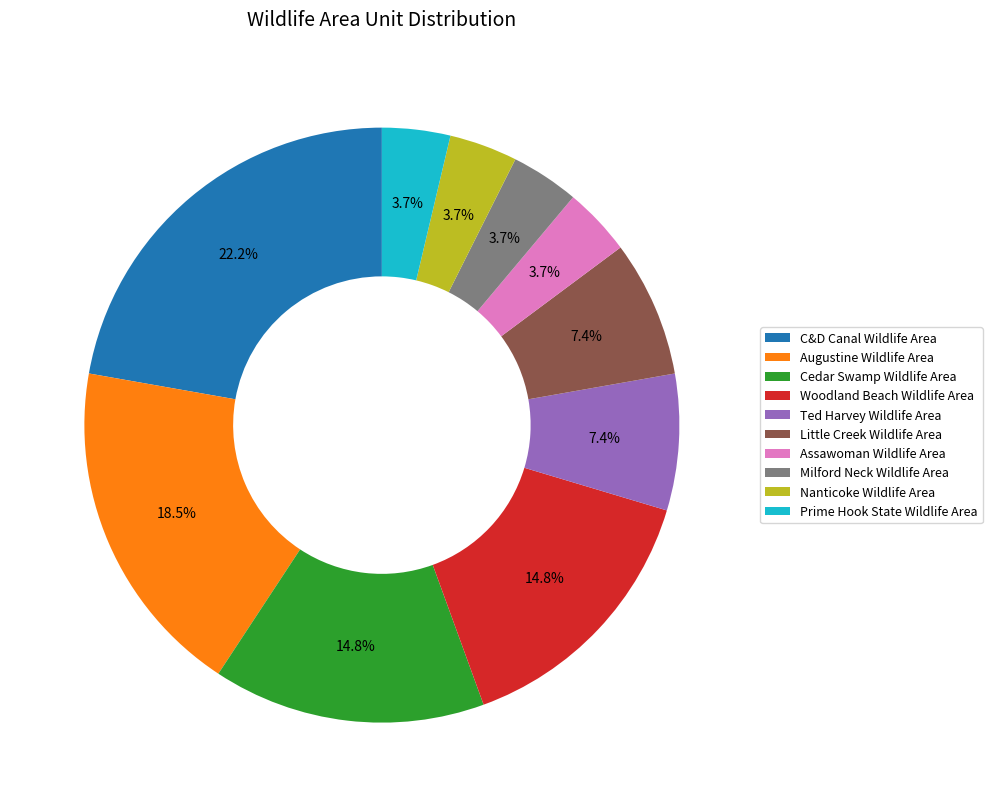

What portion of the pie excludes Nanticoke Wildlife Area?

96.3%